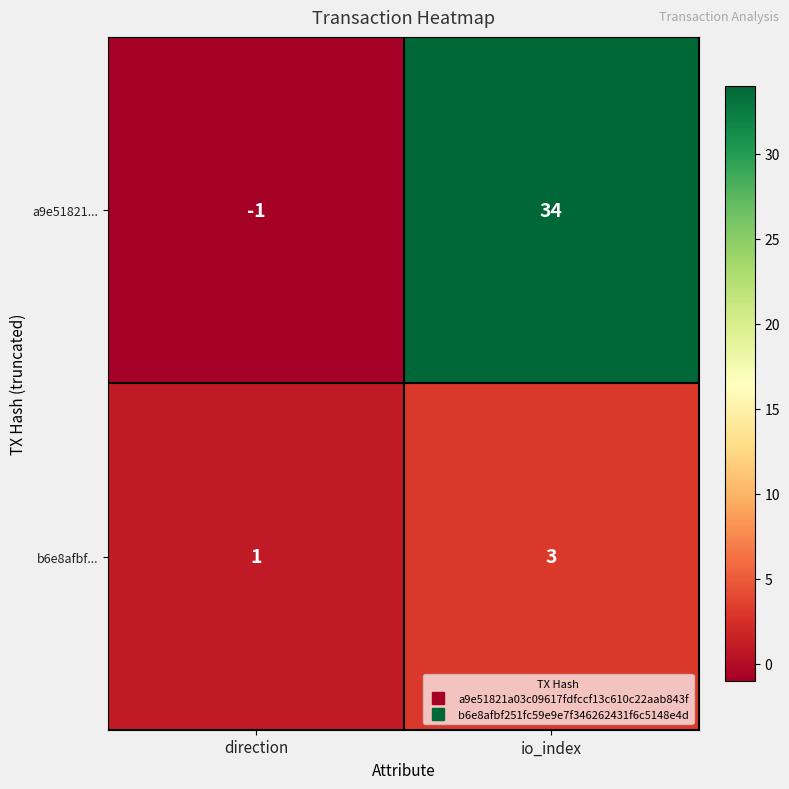

Which series changed the most between direction and io_index?

a9e51821...